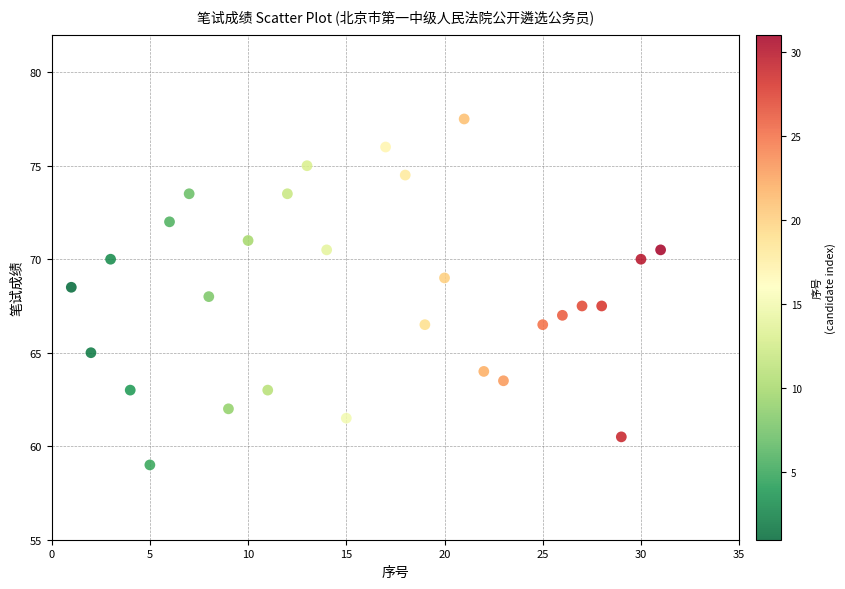

What is the range of Y values (max minus min)?

18.5